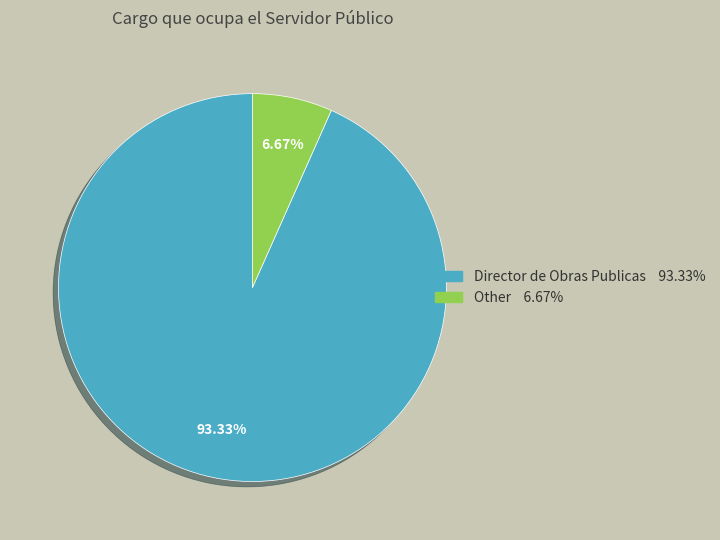

Count the number of slices in the pie.

2